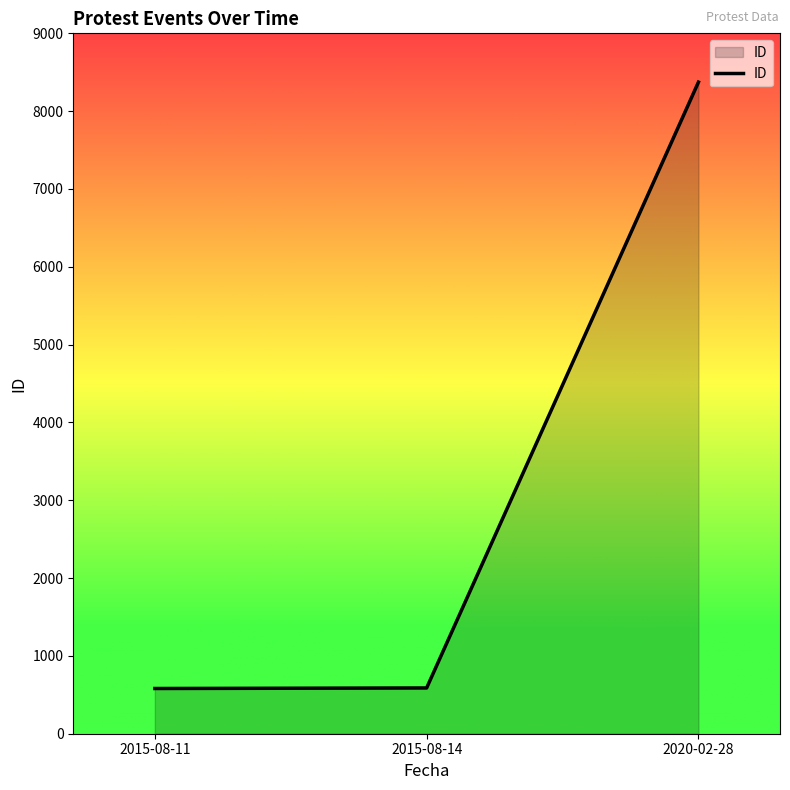

Where is the data nearest to the value 4477?

2015-08-14